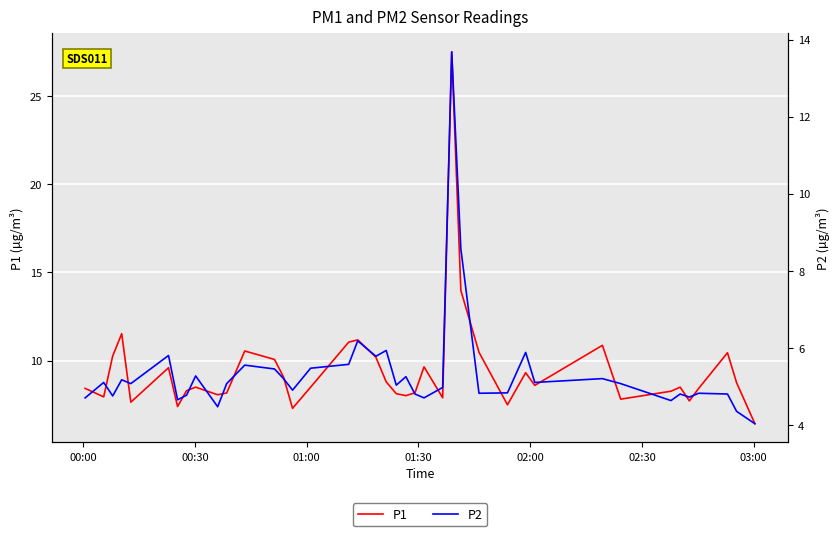

What are all the series names shown in the legend?

P1, P2